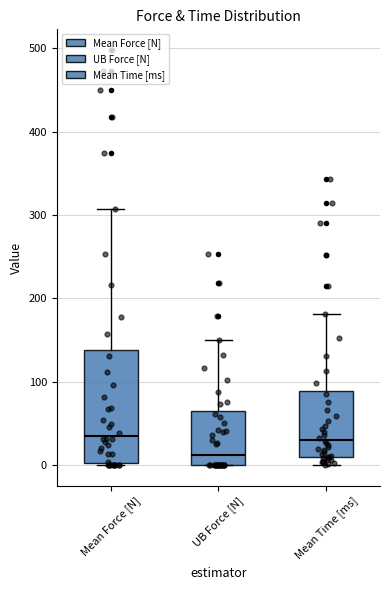

Comparing the boxes themselves (not the whiskers), which one is the tallest?

Mean Force [N]